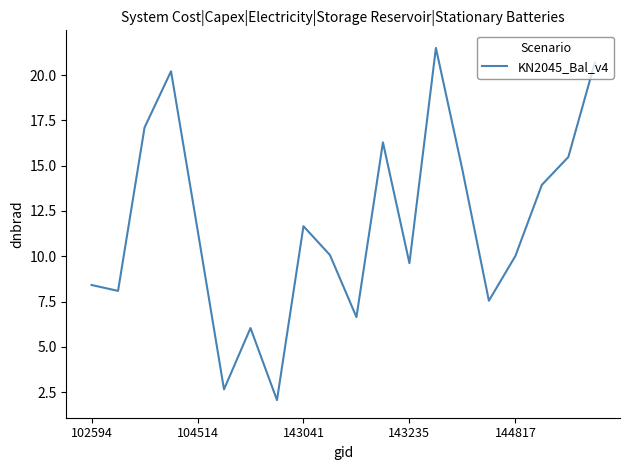

What is the difference between the maximum and minimum values?

19.4